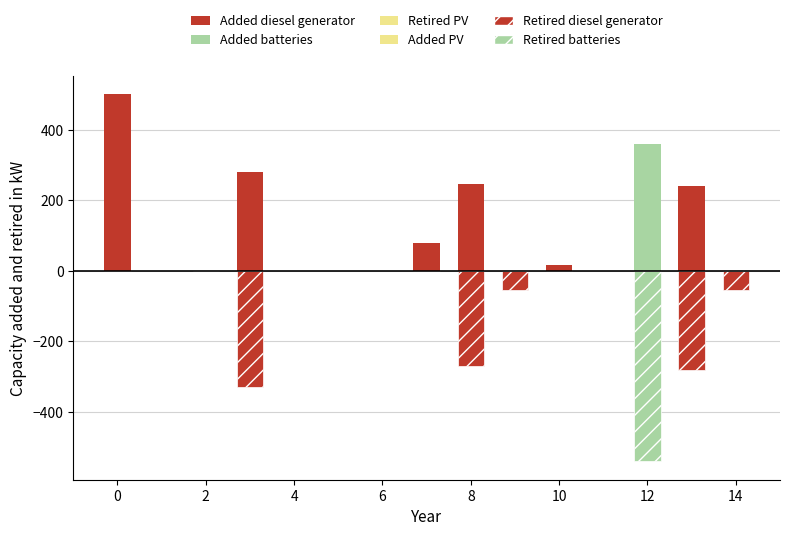

Between 8 and 6, which is larger?

8